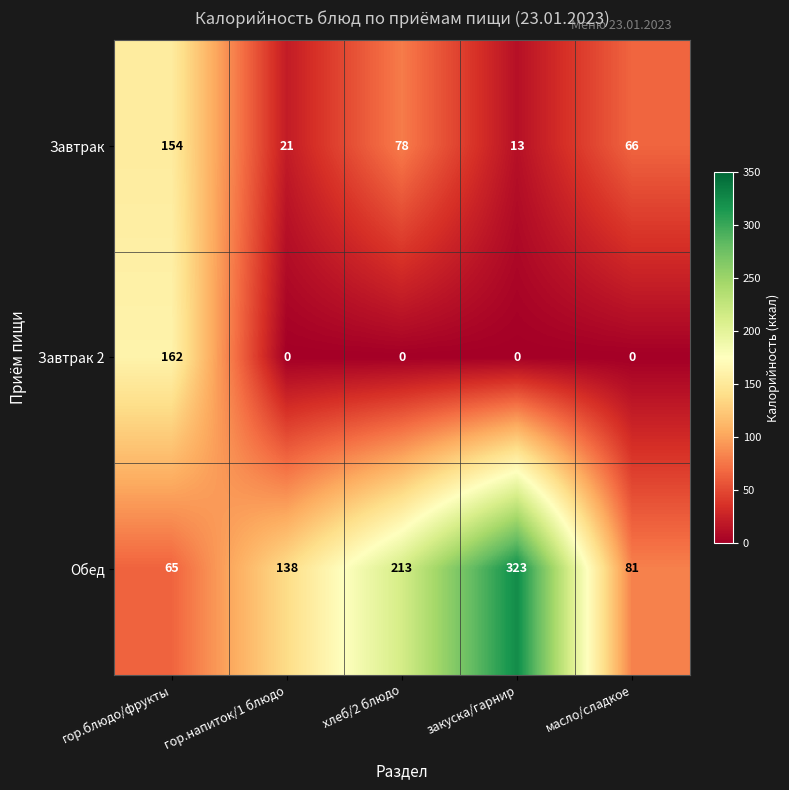

At how many categories does at least one series exceed 261?

1